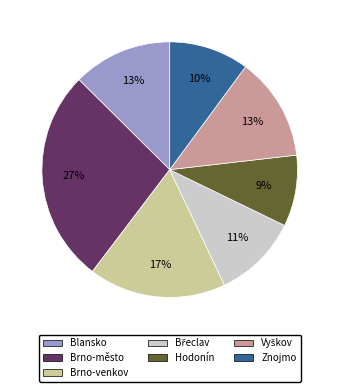

How many segments does this pie chart have?

7